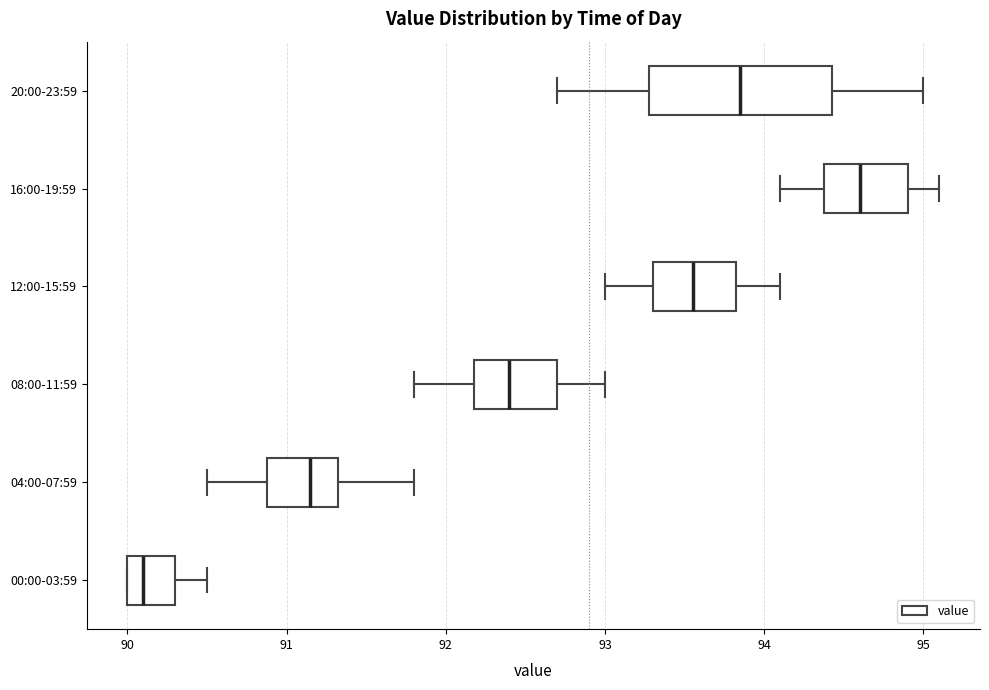

Reading bottom to top, transcribe this box plot: for each box, give where its median line is, the range the box spans, and where its two whiskers end, as read against the x-axis. The values are not printed on the chart, so give them approximately, as read against the axis.

00:00-03:59: median 90.1, box 90.0 to 90.3, whiskers 90.0 to 90.5
04:00-07:59: median 91.2, box 90.9 to 91.3, whiskers 90.5 to 91.8
08:00-11:59: median 92.4, box 92.2 to 92.7, whiskers 91.8 to 93.0
12:00-15:59: median 93.6, box 93.3 to 93.8, whiskers 93.0 to 94.1
16:00-19:59: median 94.6, box 94.4 to 94.9, whiskers 94.1 to 95.1
20:00-23:59: median 93.9, box 93.3 to 94.4, whiskers 92.7 to 95.0